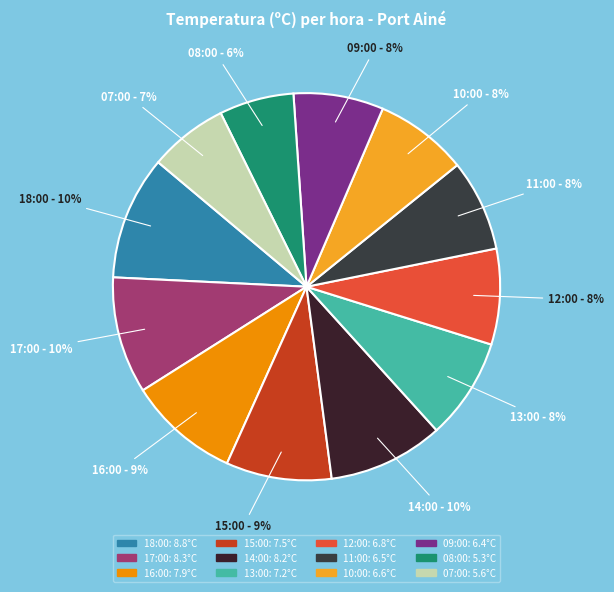

Combined, do 07:00 and 08:00 account for over 50%?

No